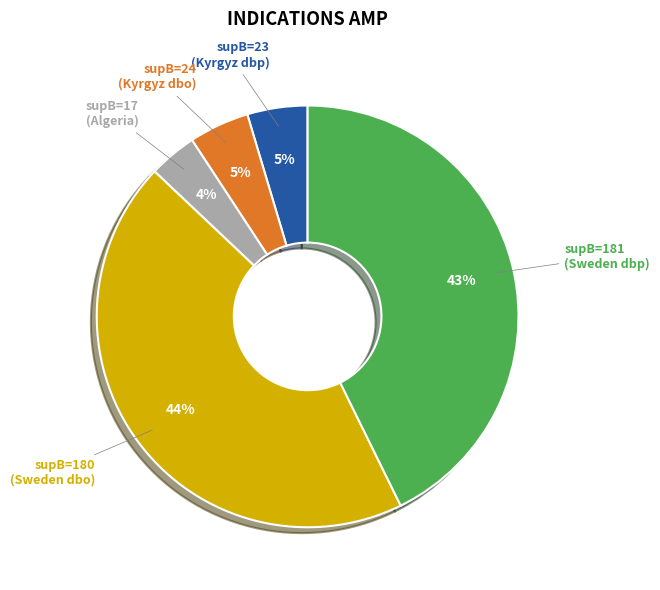

To the nearest percent, what is the average slice percentage?

20%